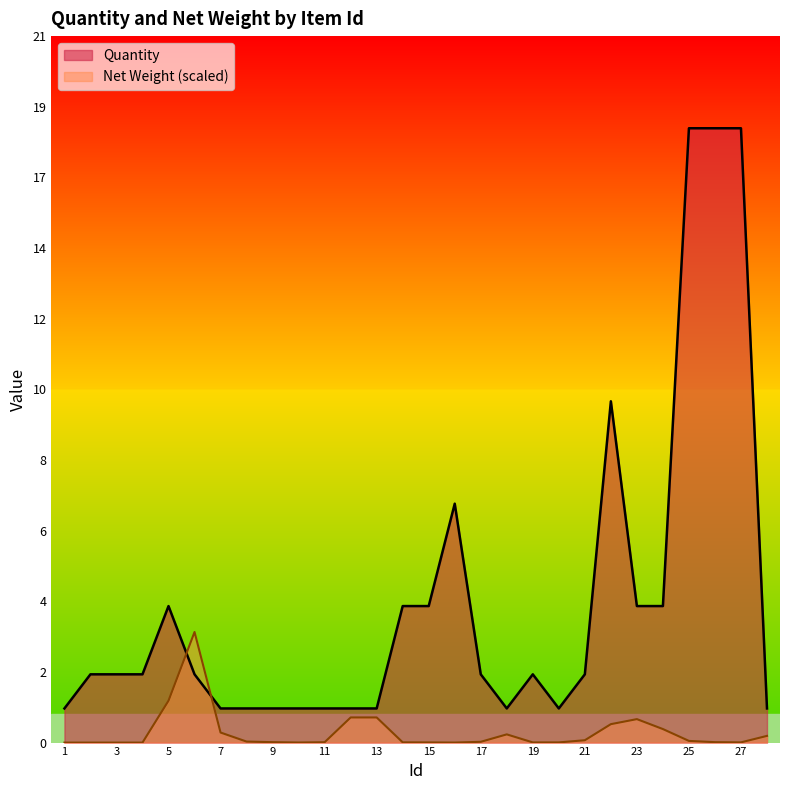

How many series are shown in this chart?

2